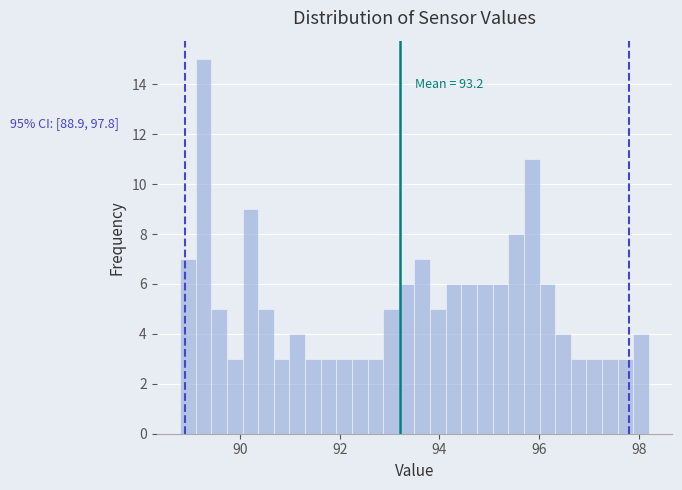

Around what value on the x-axis is the tallest bar? Give the approximate position of its centre, as read against the axis.

89.2